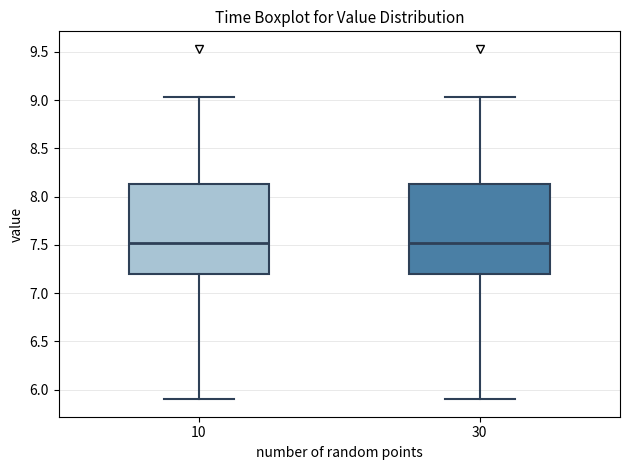

Reading left to right, transcribe this box plot: for each box, give where its median line is, the range the box spans, and where its two whiskers end, as read against the y-axis. The values are not printed on the chart, so give them approximately, as read against the axis.

10: median 7.50, box 7.20 to 8.15, whiskers 5.90 to 9.05
30: median 7.50, box 7.20 to 8.15, whiskers 5.90 to 9.05